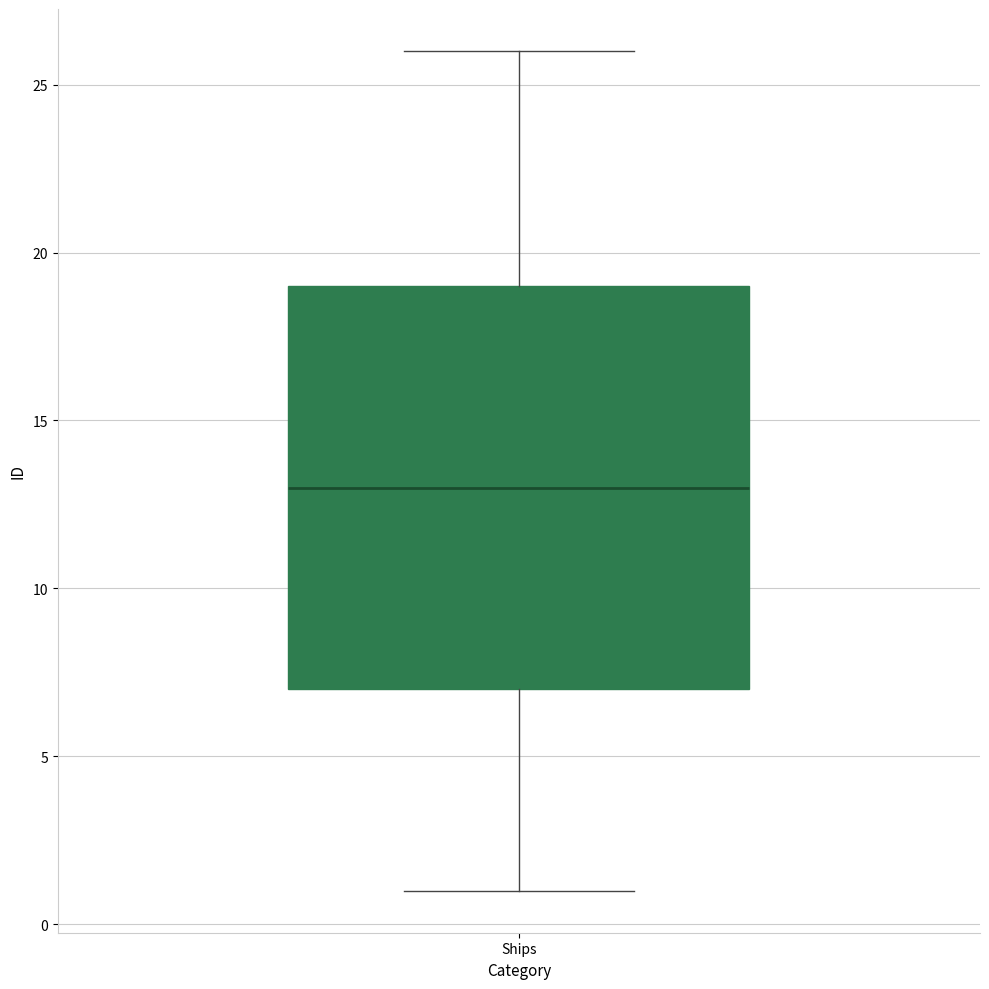

Read this box plot against the y-axis: the position of the median line, the range covered by the box, and the ends of both whiskers. The values are not printed on the chart, so give them approximately, as read against the axis.

median 13, box 7 to 19, whiskers 1 to 26